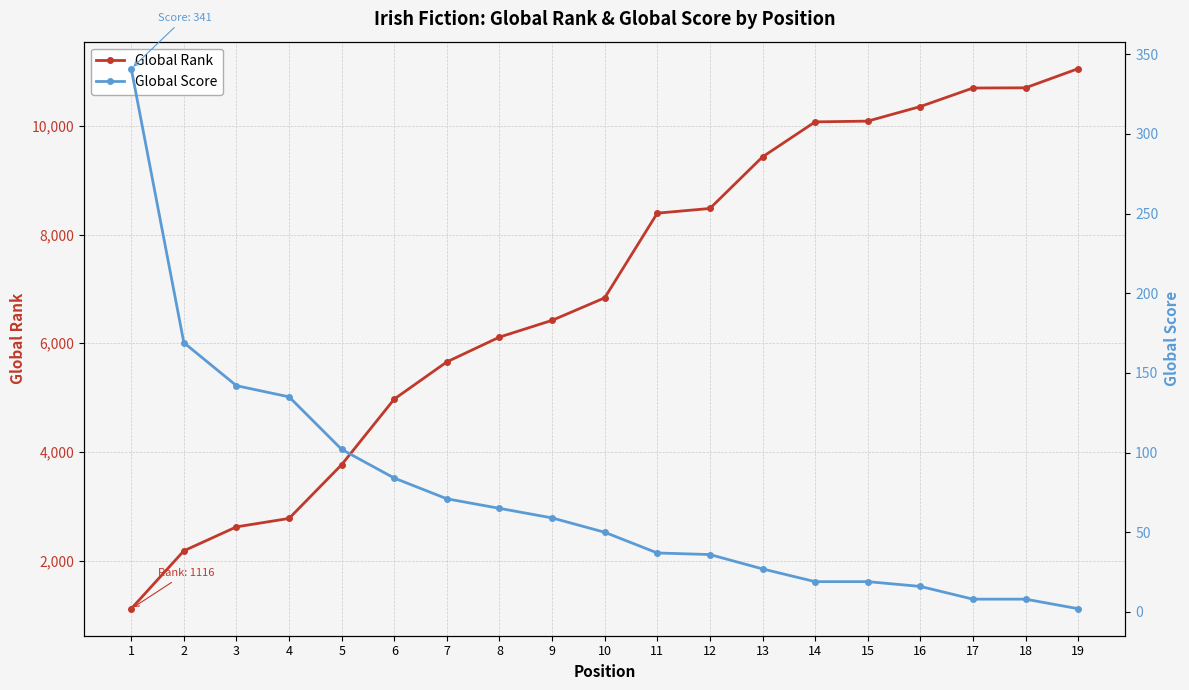

Rank the series by their average value, from lowest to highest.

Global Score, Global Rank